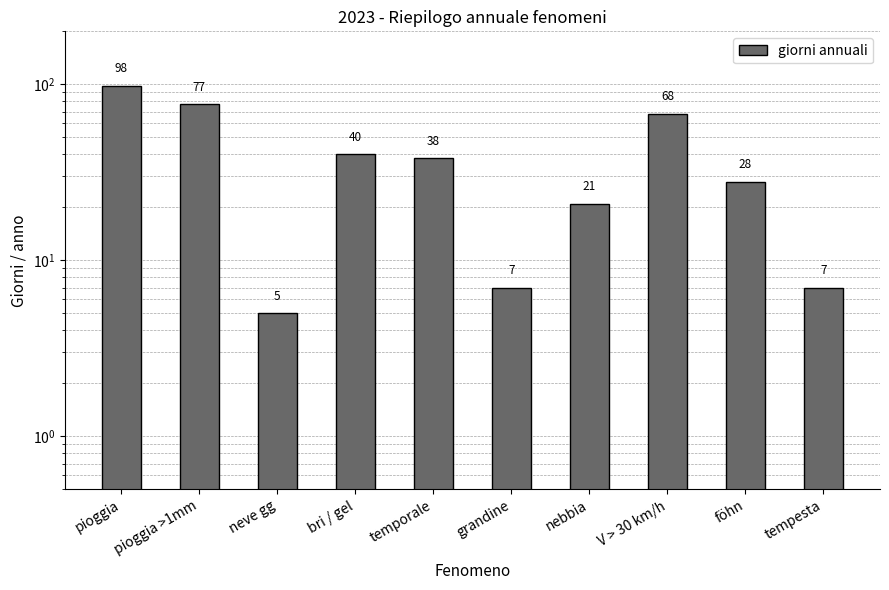

What is the value of the 5th bar from the left?

38